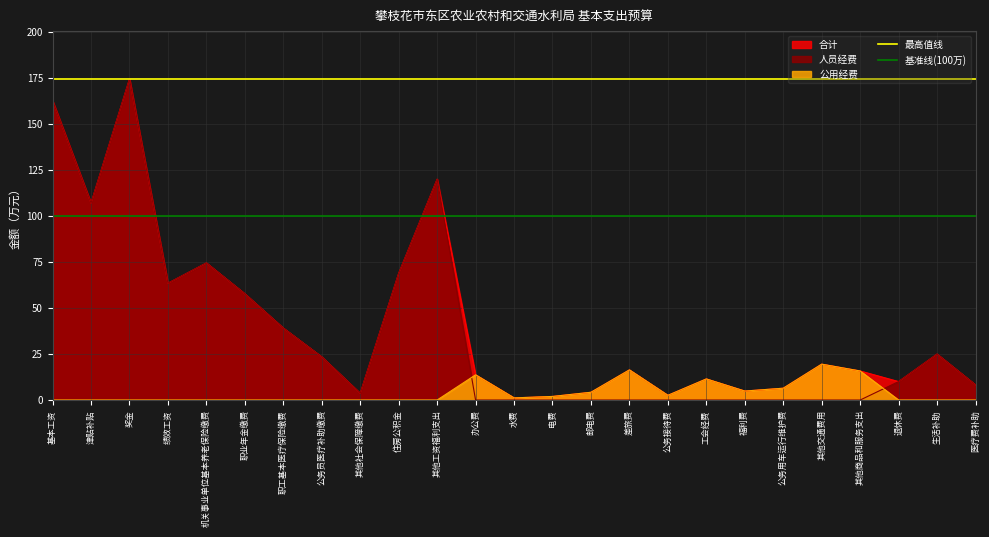

What is the value of the 最高值线 point at the 1st from the left?

174.4